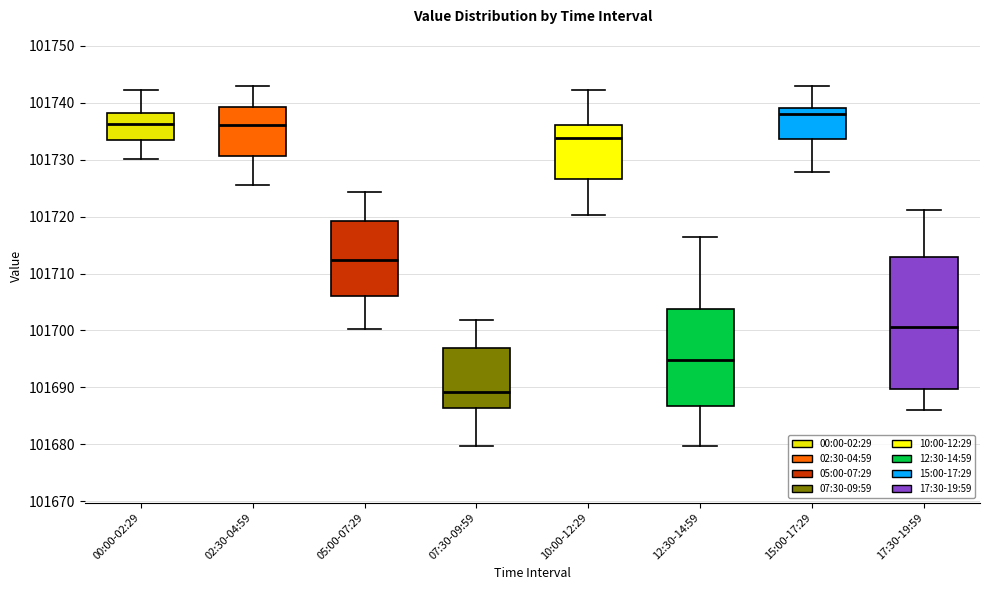

Reading left to right, transcribe this box plot: for each box, give where its median line is, the range the box spans, and where its two whiskers end, as read against the y-axis. The values are not printed on the chart, so give them approximately, as read against the axis.

00:00-02:29: median 101736, box 101733 to 101738, whiskers 101730 to 101742
02:30-04:59: median 101736, box 101731 to 101739, whiskers 101726 to 101743
05:00-07:29: median 101712, box 101706 to 101719, whiskers 101700 to 101724
07:30-09:59: median 101689, box 101686 to 101697, whiskers 101680 to 101702
10:00-12:29: median 101734, box 101727 to 101736, whiskers 101720 to 101742
12:30-14:59: median 101695, box 101687 to 101704, whiskers 101680 to 101716
15:00-17:29: median 101738, box 101734 to 101739, whiskers 101728 to 101743
17:30-19:59: median 101701, box 101690 to 101713, whiskers 101686 to 101721